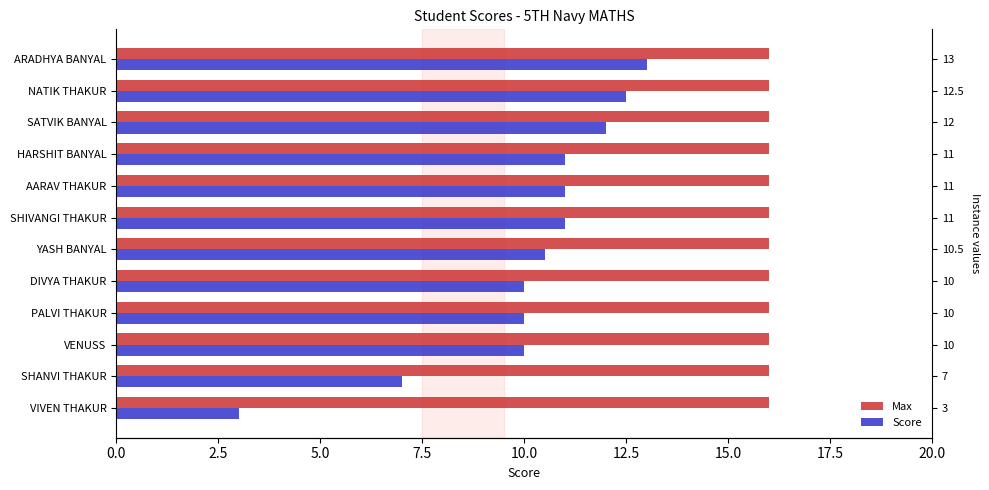

What is the difference between the second highest and minimum values in the Score series?

9.5